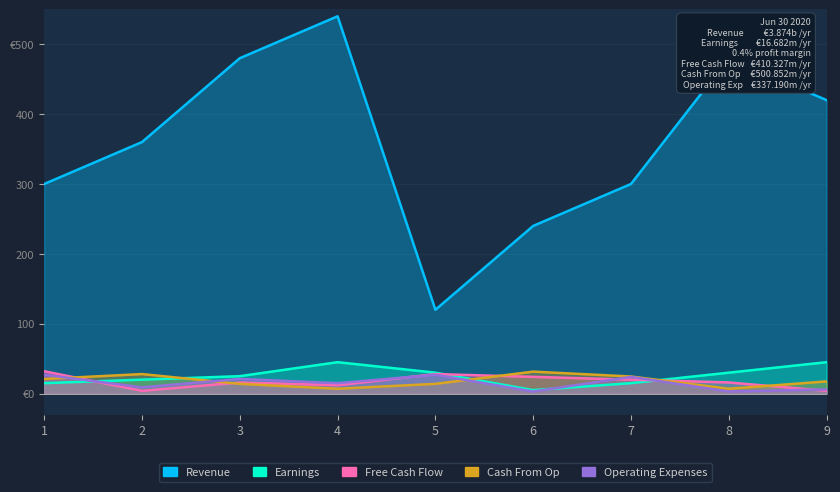

Reading left to right, list all the values displayed in this chart.

Revenue: 1=300.0	2=360.0	3=480.0	4=540.0	5=120.0	6=240.0	7=300.0	8=480.0	9=420.0
Earnings: 1=15.0	2=20.0	3=25.0	4=45.0	5=30.0	6=5.0	7=15.0	8=30.0	9=45.0
Free Cash Flow: 1=32.0	2=4.0	3=16.0	4=12.0	5=28.0	6=24.0	7=20.0	8=16.0	9=4.0
Cash From Op: 1=21.0	2=28.0	3=14.0	4=7.0	5=14.0	6=31.5	7=24.5	8=7.0	9=17.5
Operating Expenses: 1=27.0	2=9.0	3=21.0	4=15.0	5=27.0	6=3.0	7=24.0	8=3.0	9=6.0